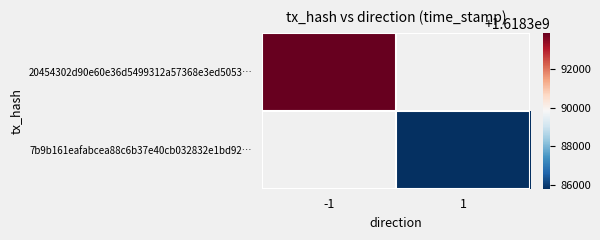

Which series has the largest range (max minus min)?

20454302d90e60e36d5499312a57368e3ed5053…